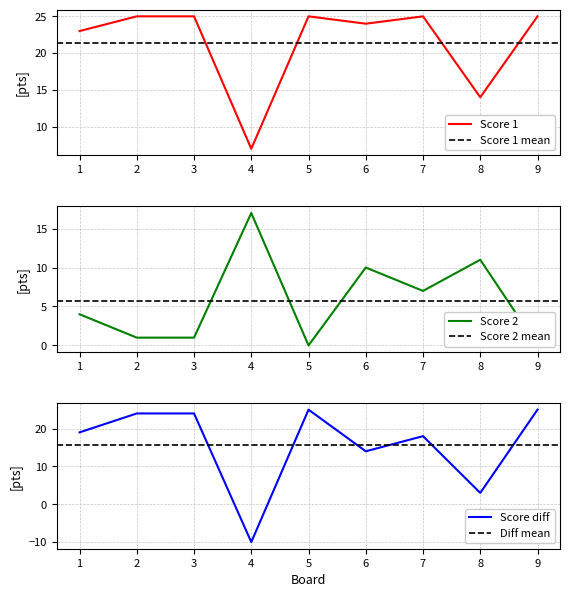

True or false: Score 1 has a value of 25 at 2.

True